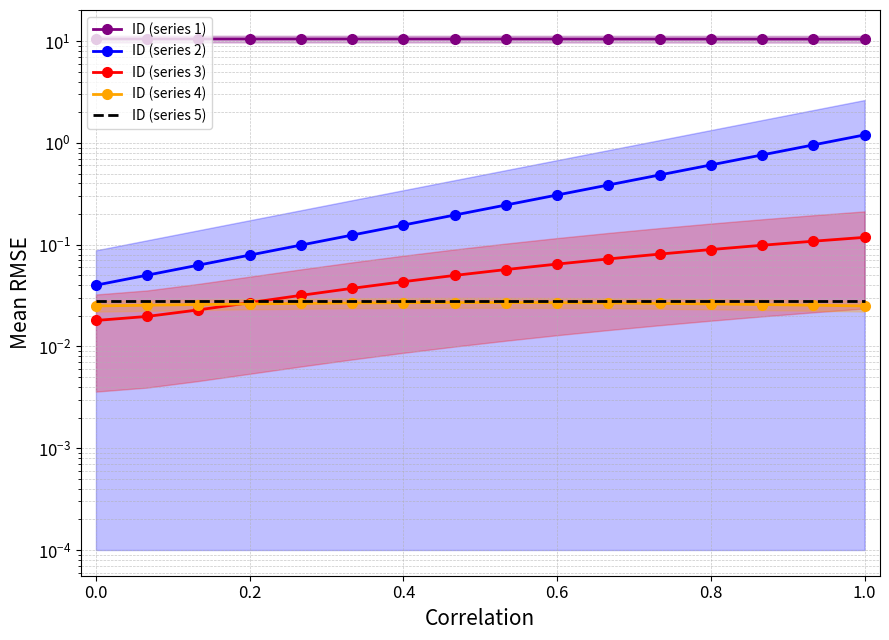

Which series has the widest spread of values?

ID (series 2)